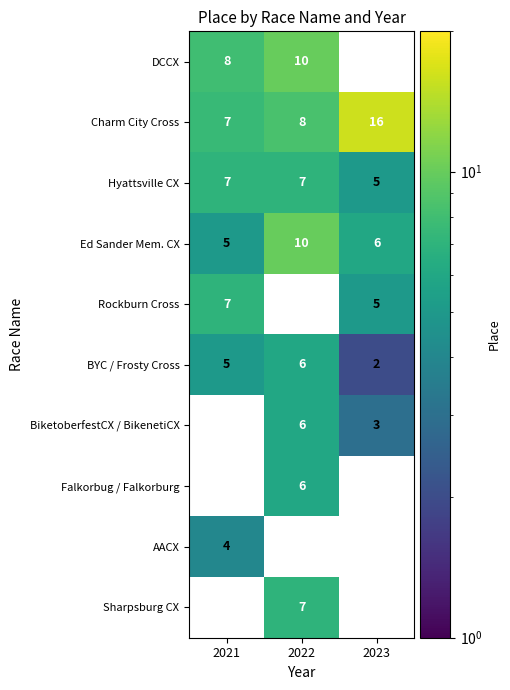

At which label does Ed Sander Mem. CX first exceed 6?

2022